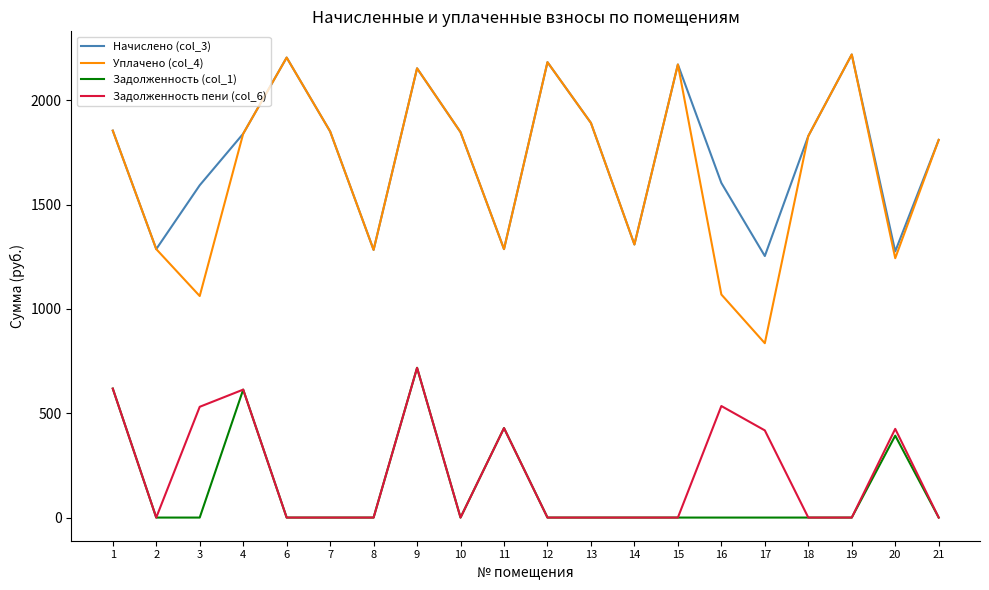

Which series has the largest range (max minus min)?

Уплачено (col_4)